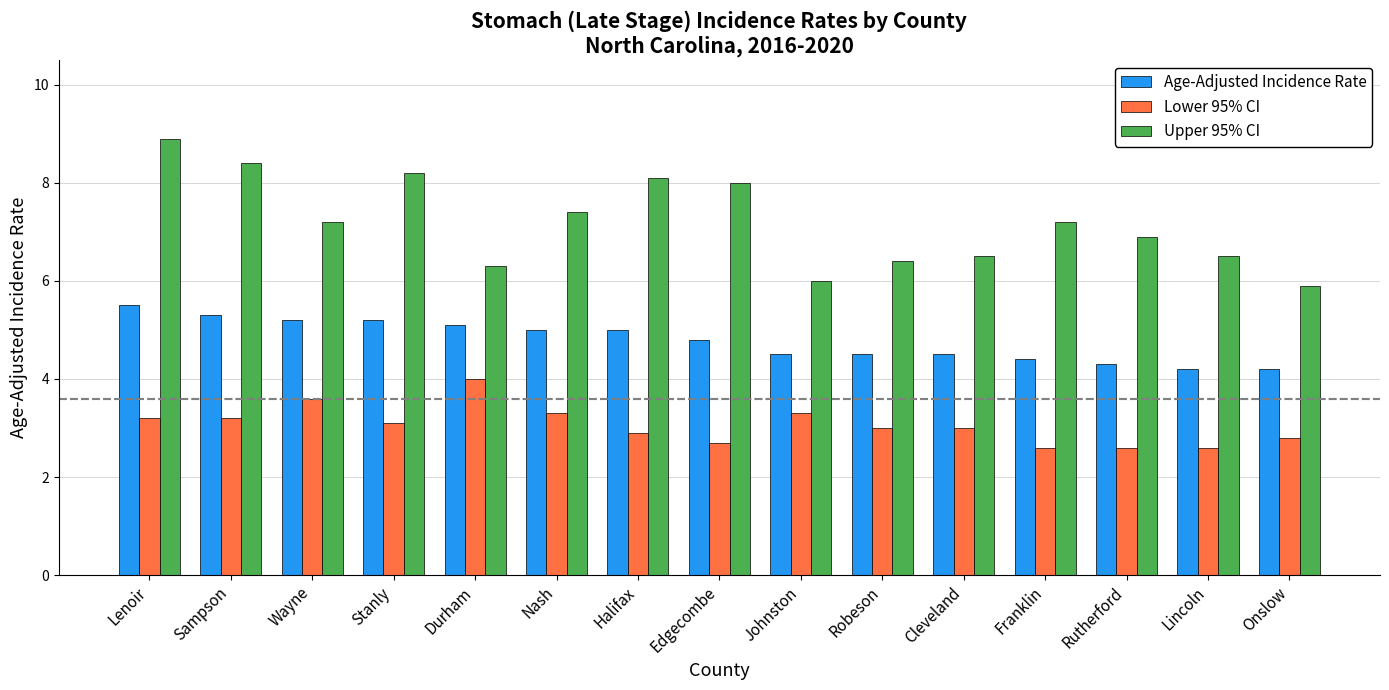

Which series has the largest range (max minus min)?

Upper 95% CI